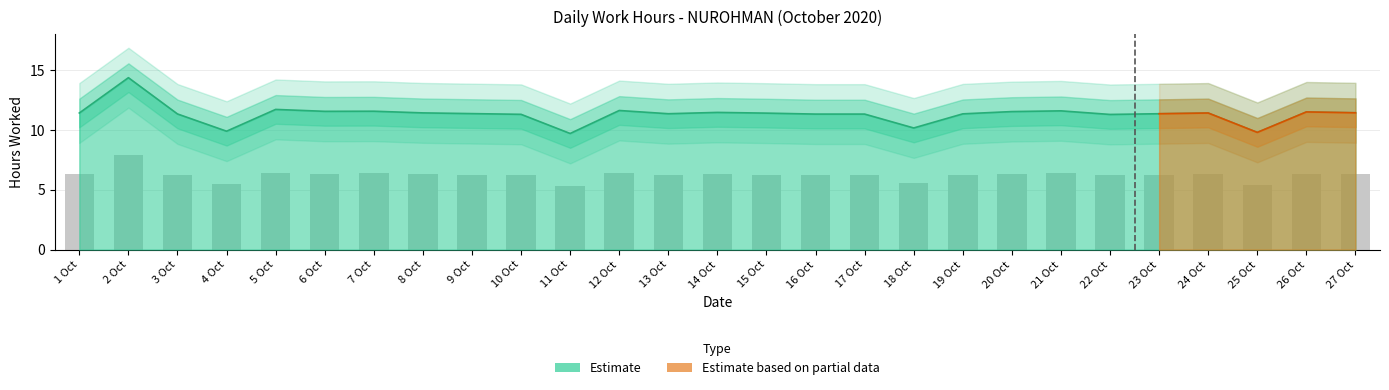

Between 15 Oct and 5 Oct, which is larger?

5 Oct